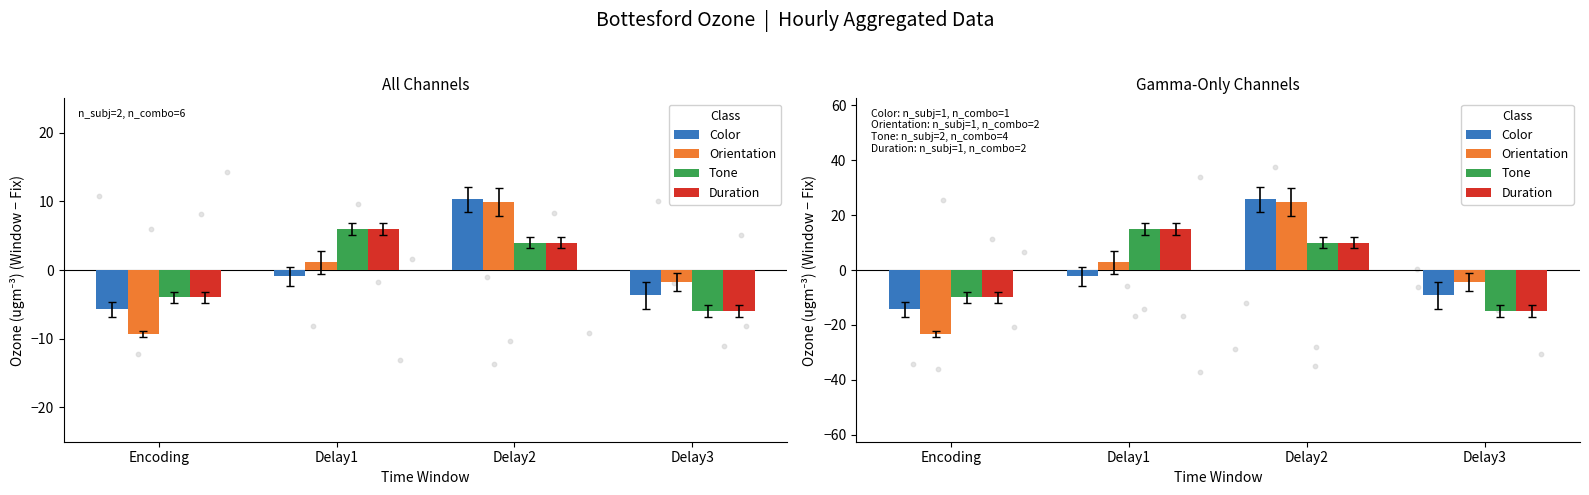

At how many categories does at least one series exceed 19?

1